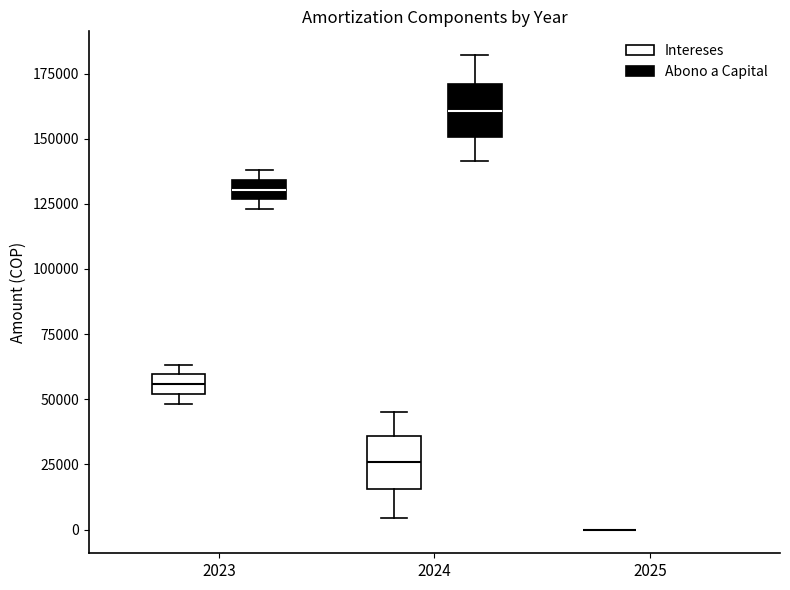

Where is the upper edge of the box for 2023 (Abono a Capital) on the y-axis? The values are not printed on the chart, so give them approximately, as read against the axis.

135000